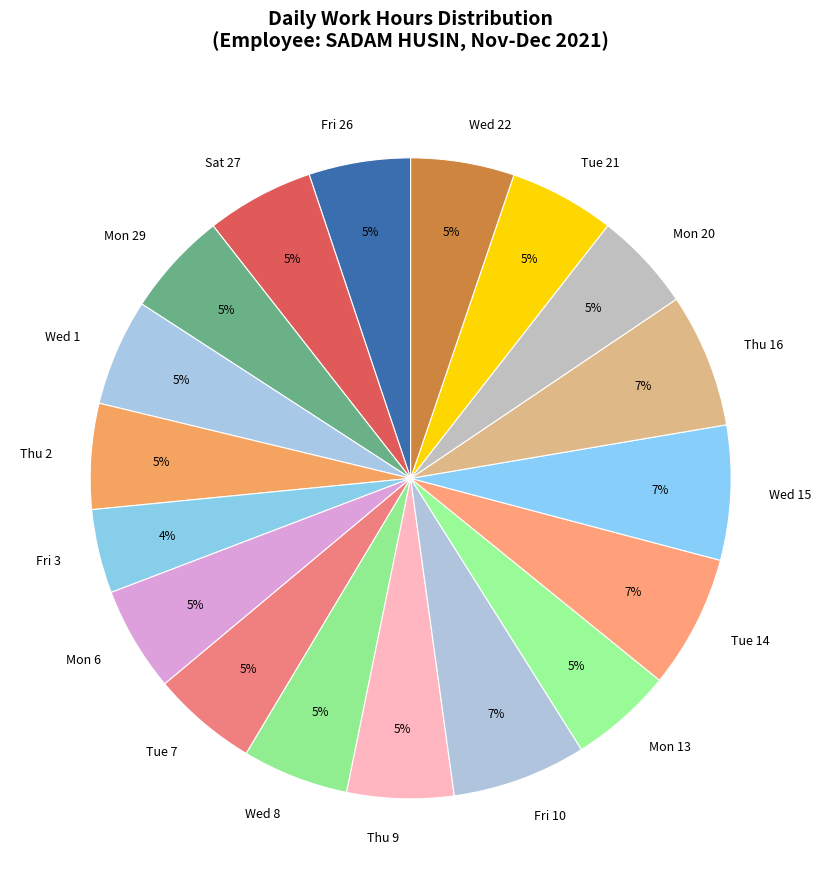

To the nearest percent, what is the average slice percentage?

6%